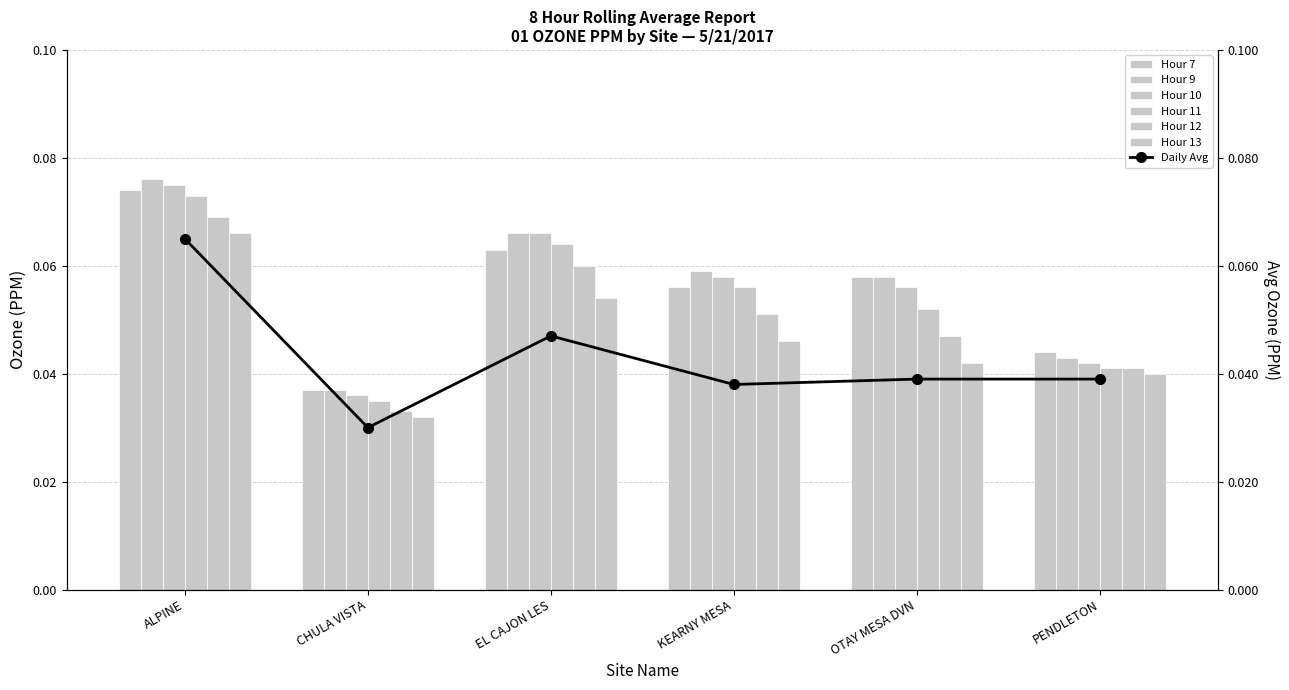

Rank the series by their maximum value, from lowest to highest.

Hour 13, Hour 12, Hour 11, Hour 7, Hour 10, Hour 9